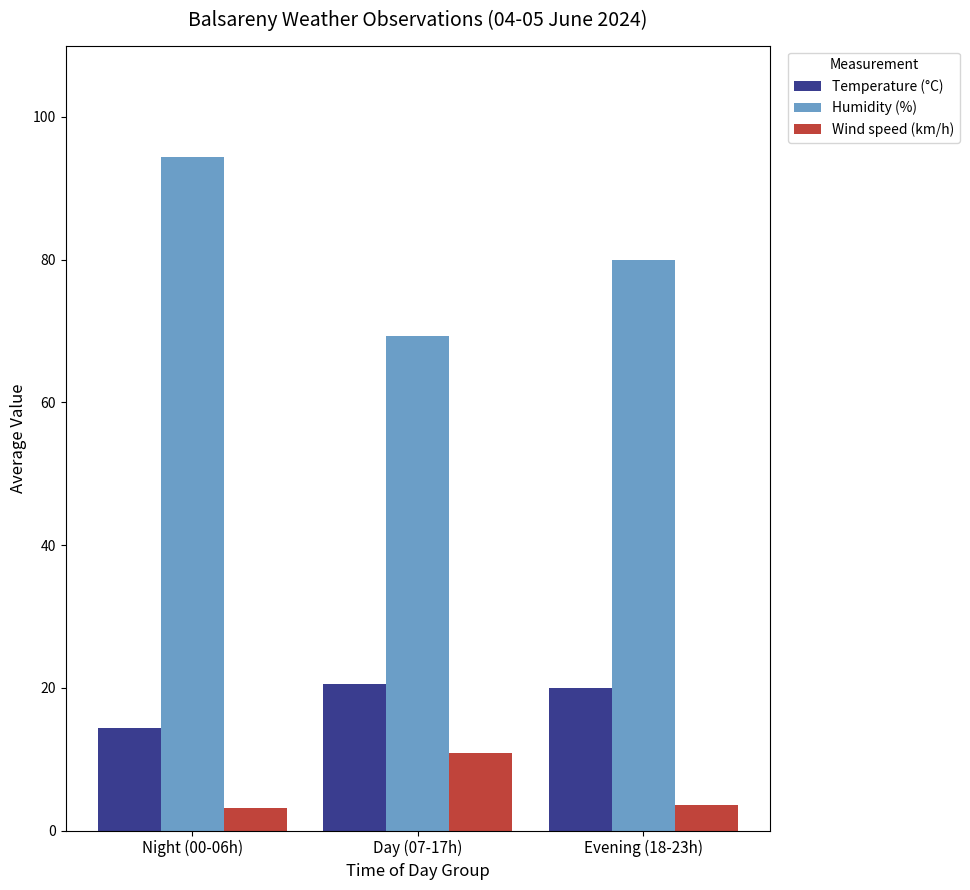

What is the spread (max minus min) of values at Day (07-17h)?

58.4